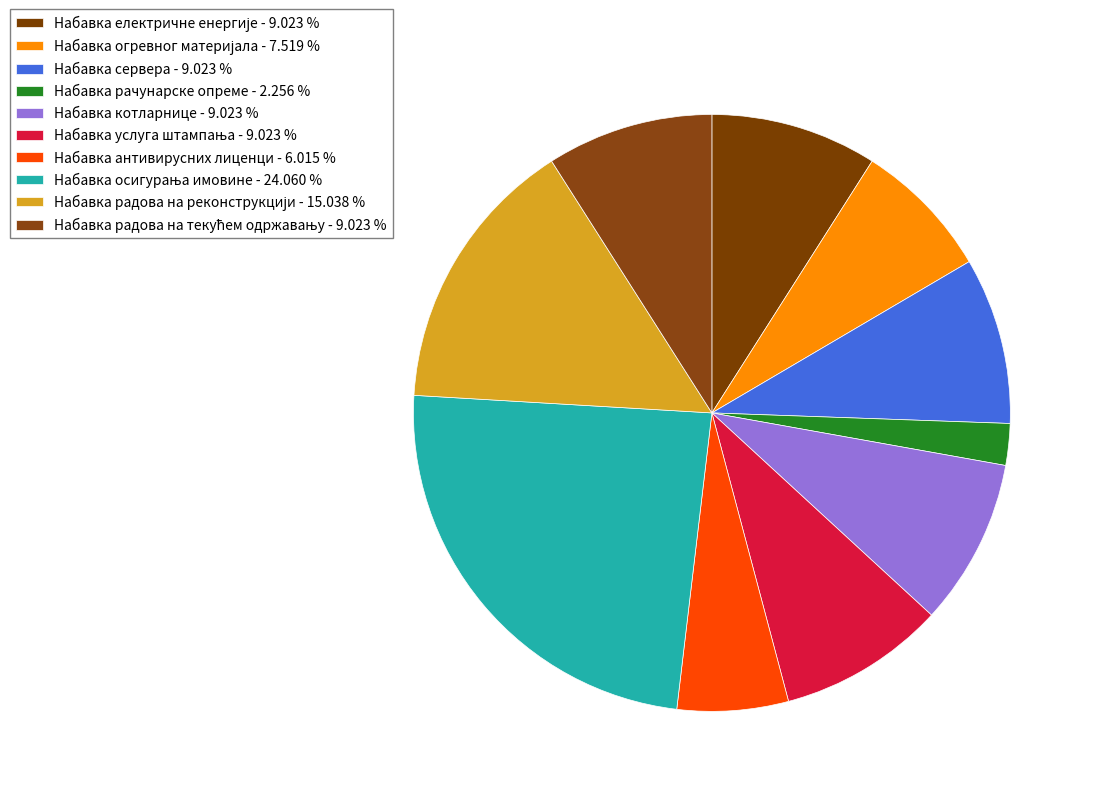

Rank the categories by value from lowest to highest.

Набавка рачунарске опреме, Набавка антивирусних лиценци, Набавка огревног материјала, Набавка електричне енергије, Набавка сервера, Набавка котларнице, Набавка услуга штампања, Набавка радова на текућем одржавању, Набавка радова на реконструкцији, Набавка осигурања имовине